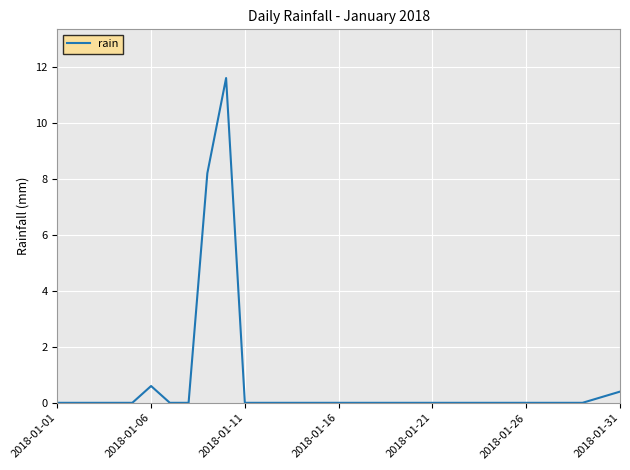

What is the difference between the maximum and minimum values?

11.6